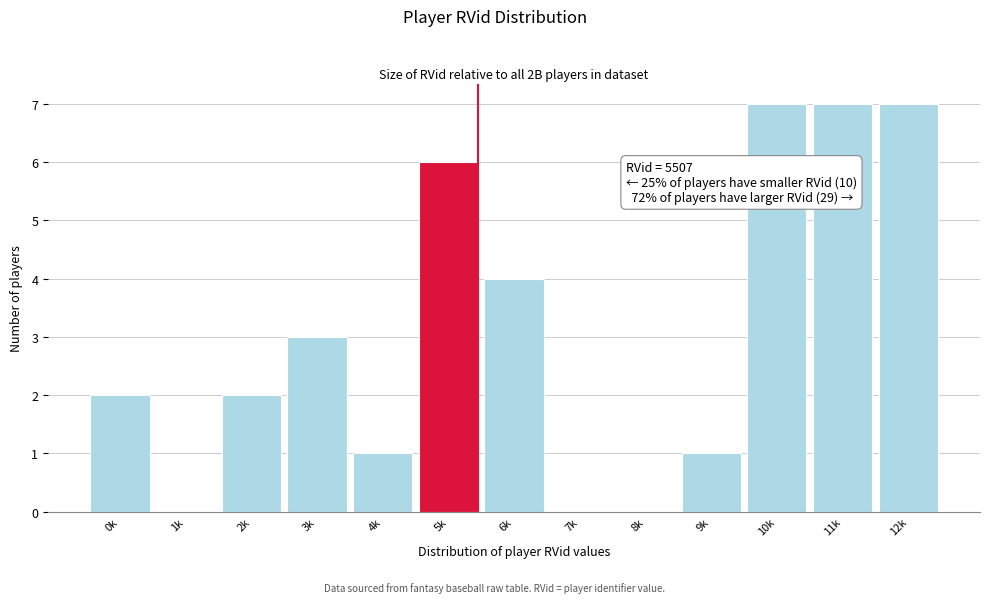

Reading left to right, transcribe all the data shown in this chart.

0k=2	1k=0	2k=2	3k=3	4k=1	5k=6	6k=4	7k=0	8k=0	9k=1	10k=7	11k=7	12k=7